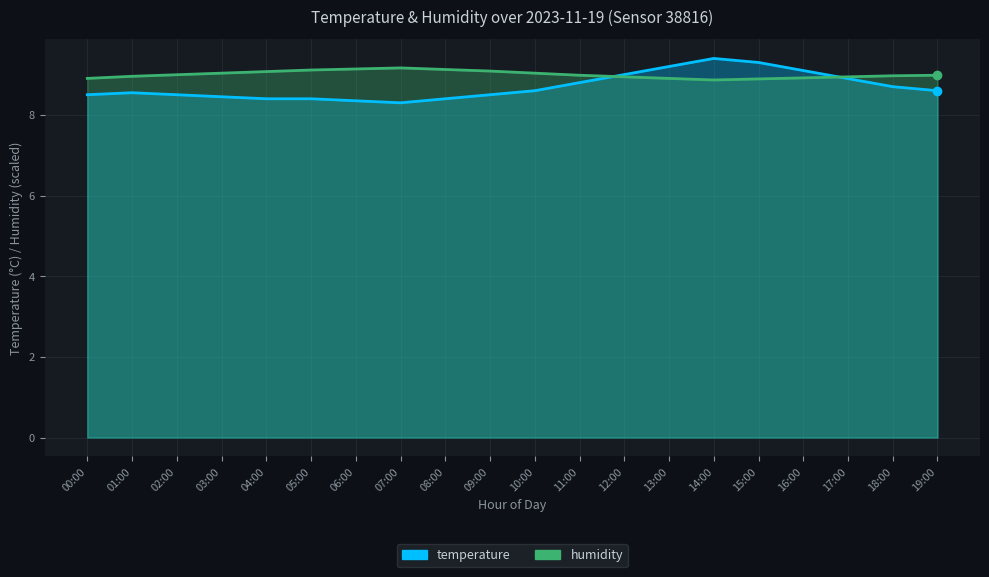

What are all the series names shown in the legend?

temperature, humidity